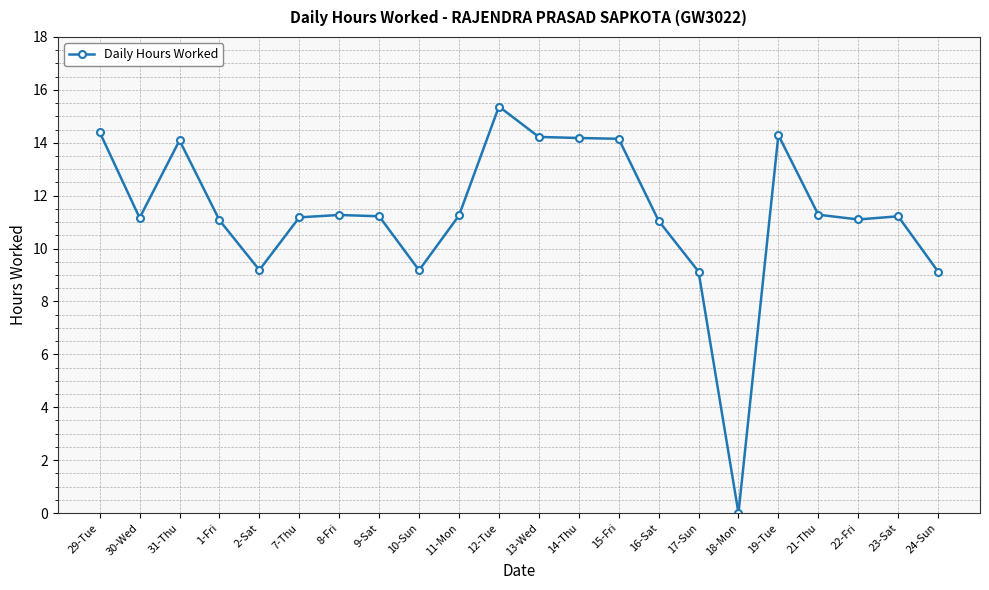

What position from the left is 17-Sun?

16